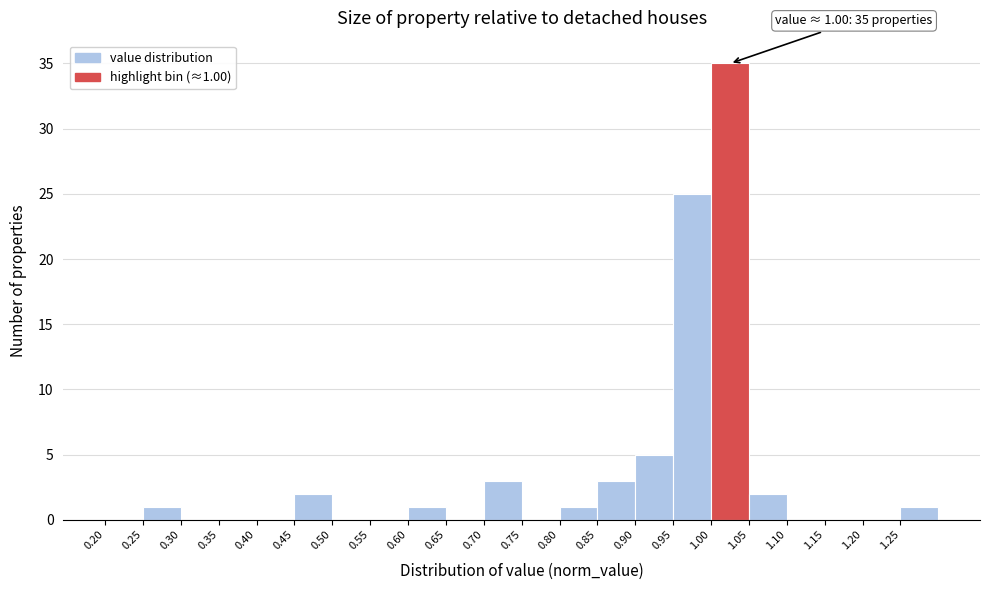

Which range on the x-axis has the tallest bar?

1.00 to 1.05